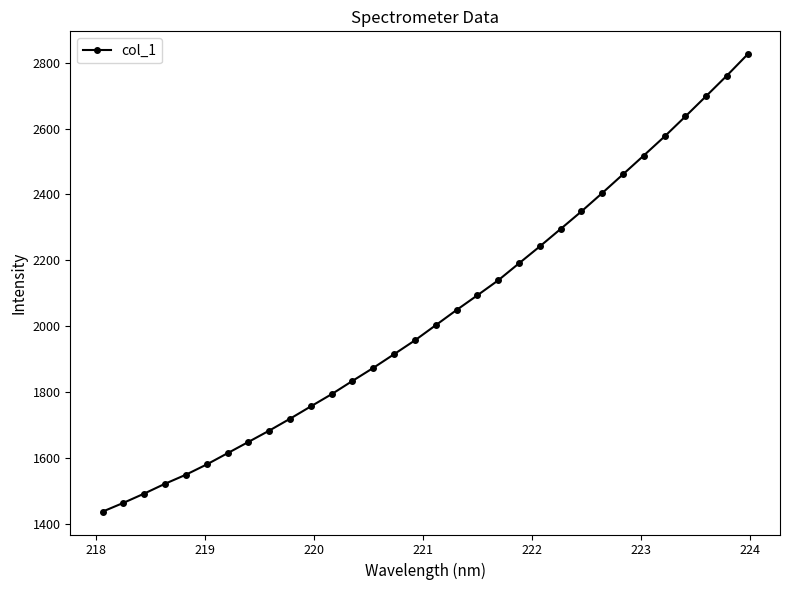

What is the greatest value displayed?

2825.5